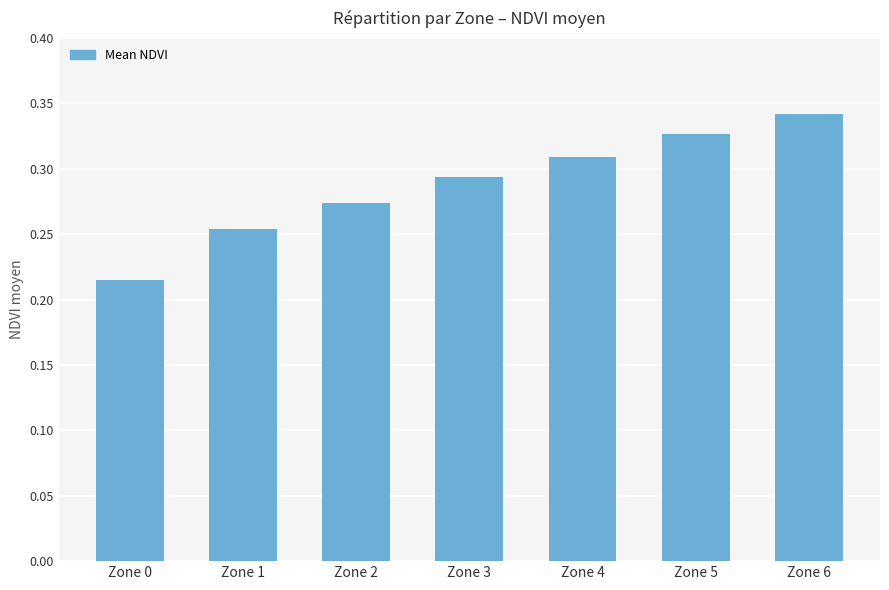

Between Zone 3 and Zone 1, which is larger?

Zone 3